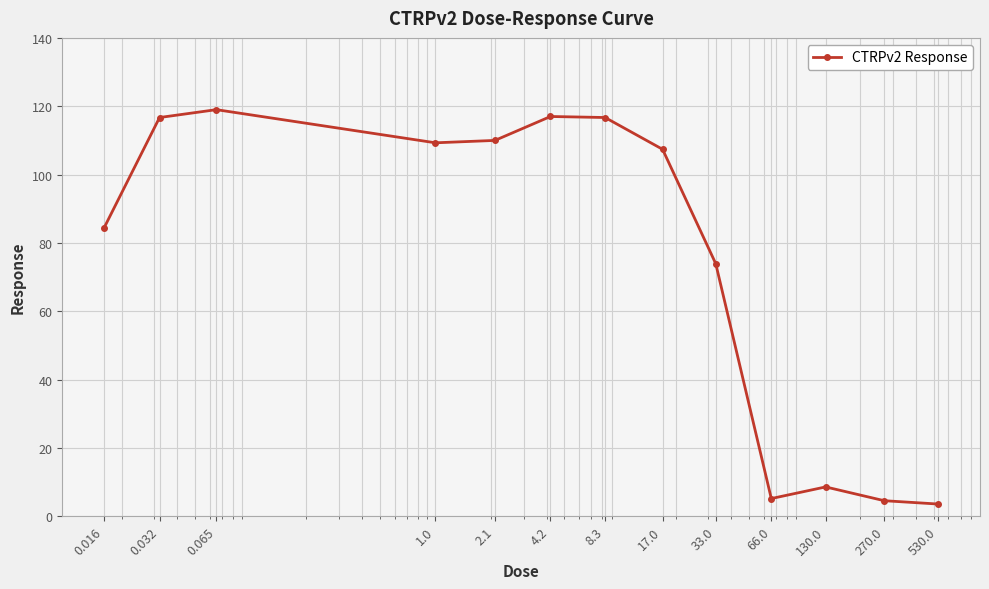

What is the value of the 13th point from the left?

3.6